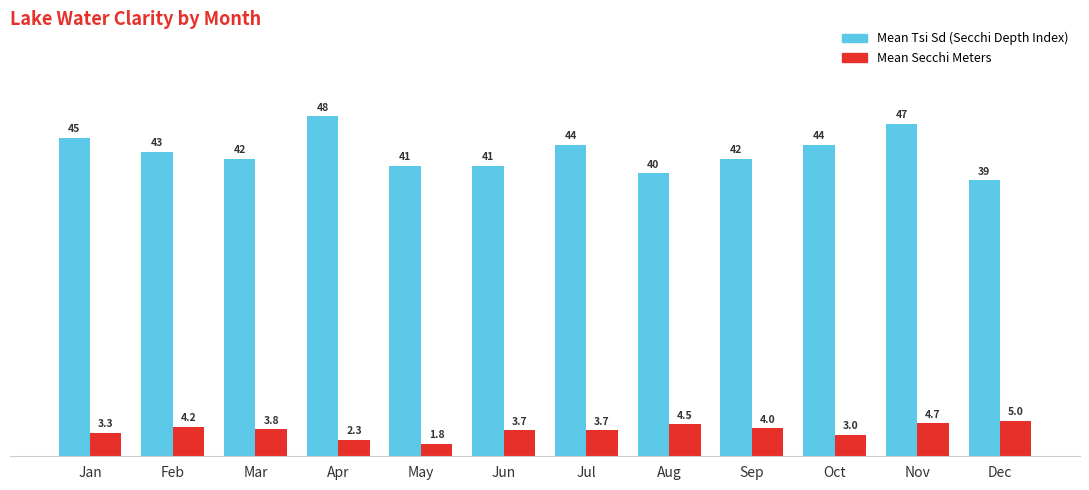

At which category is the sum across all series the highest?

Nov